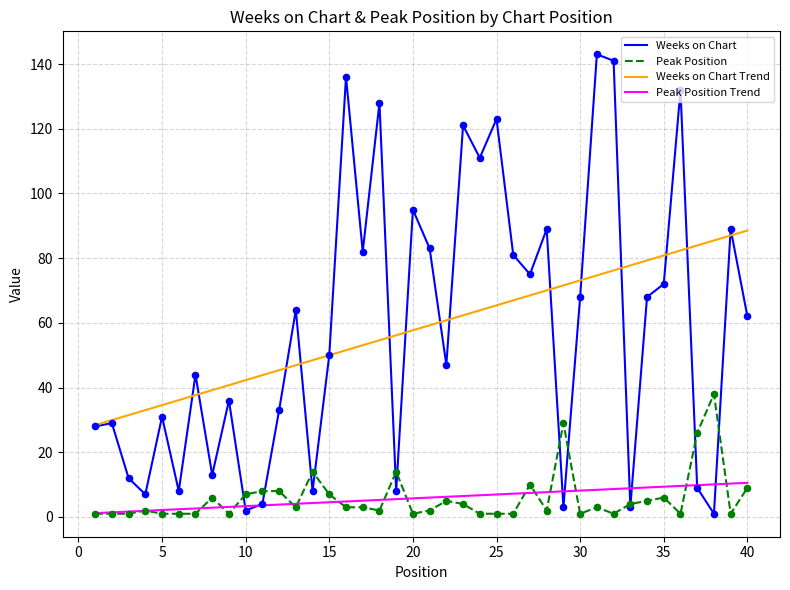

What is the maximum value for Weeks on Chart?

143.0